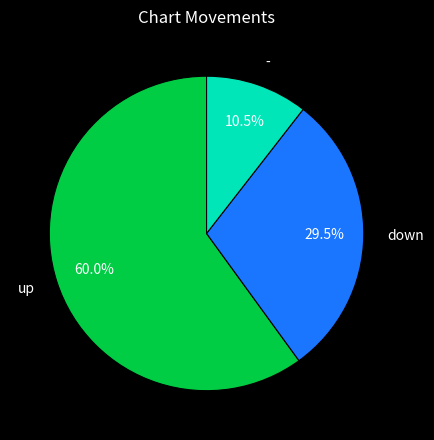

How many slices are in this pie chart?

3